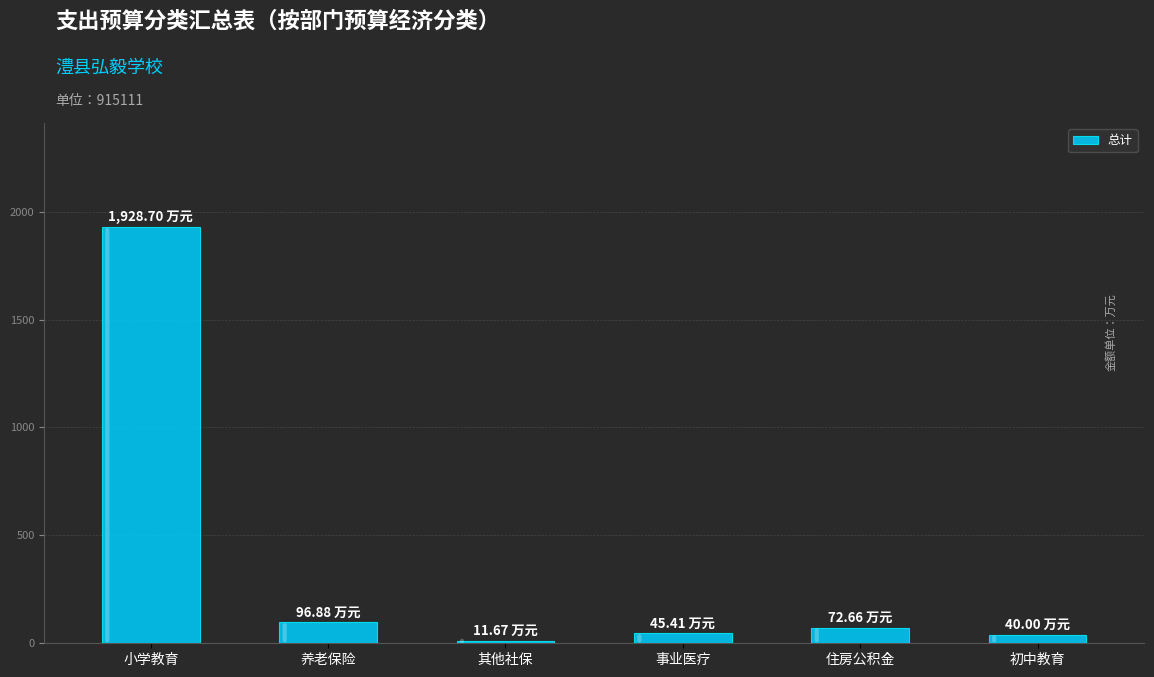

What is the change in value from 住房公积金 to 初中教育?

-32.7